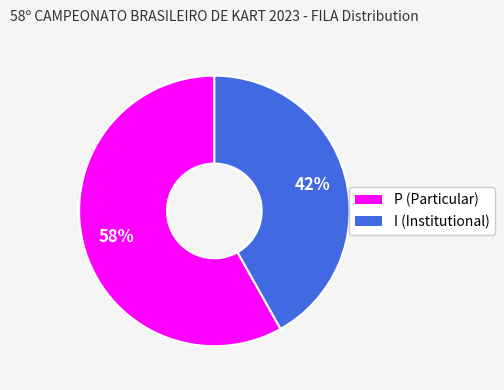

Which slice is the smallest?

I